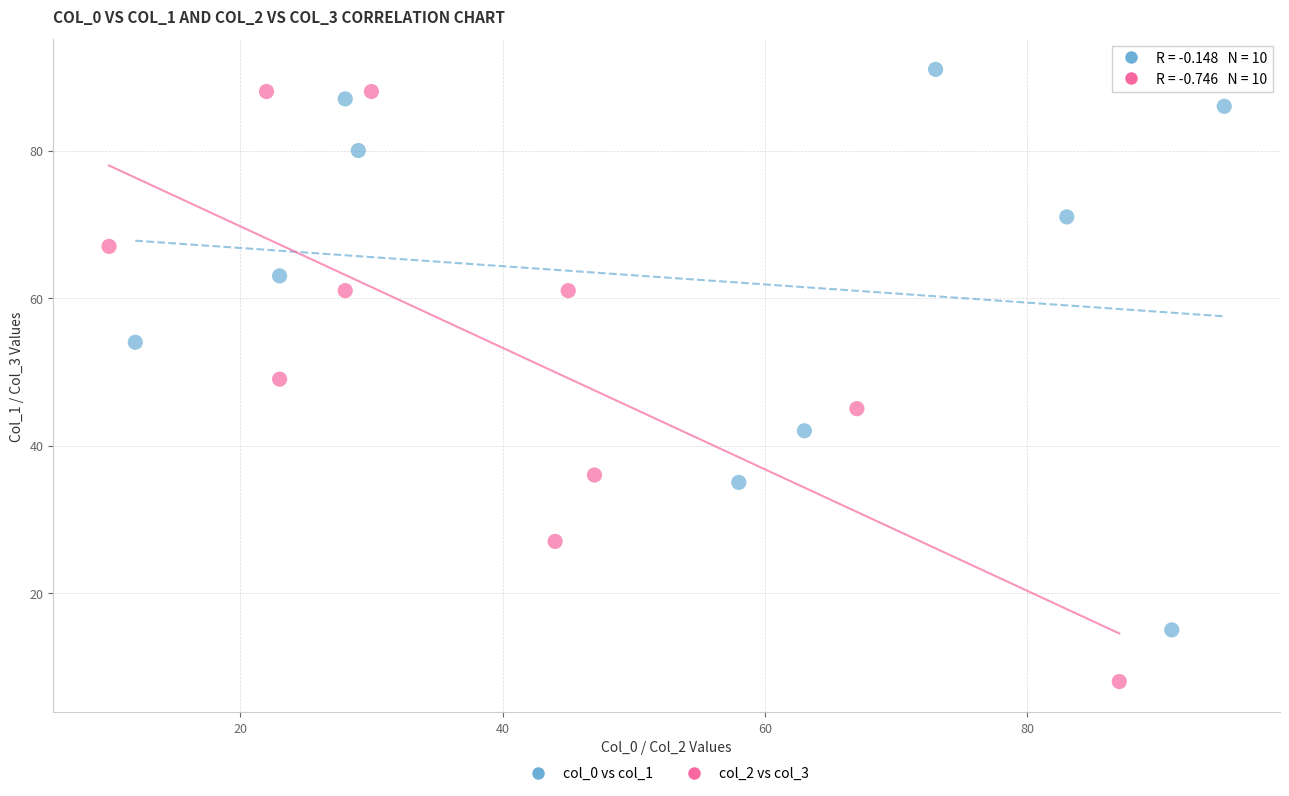

Which series reaches the minimum Y coordinate?

col_2 vs col_3